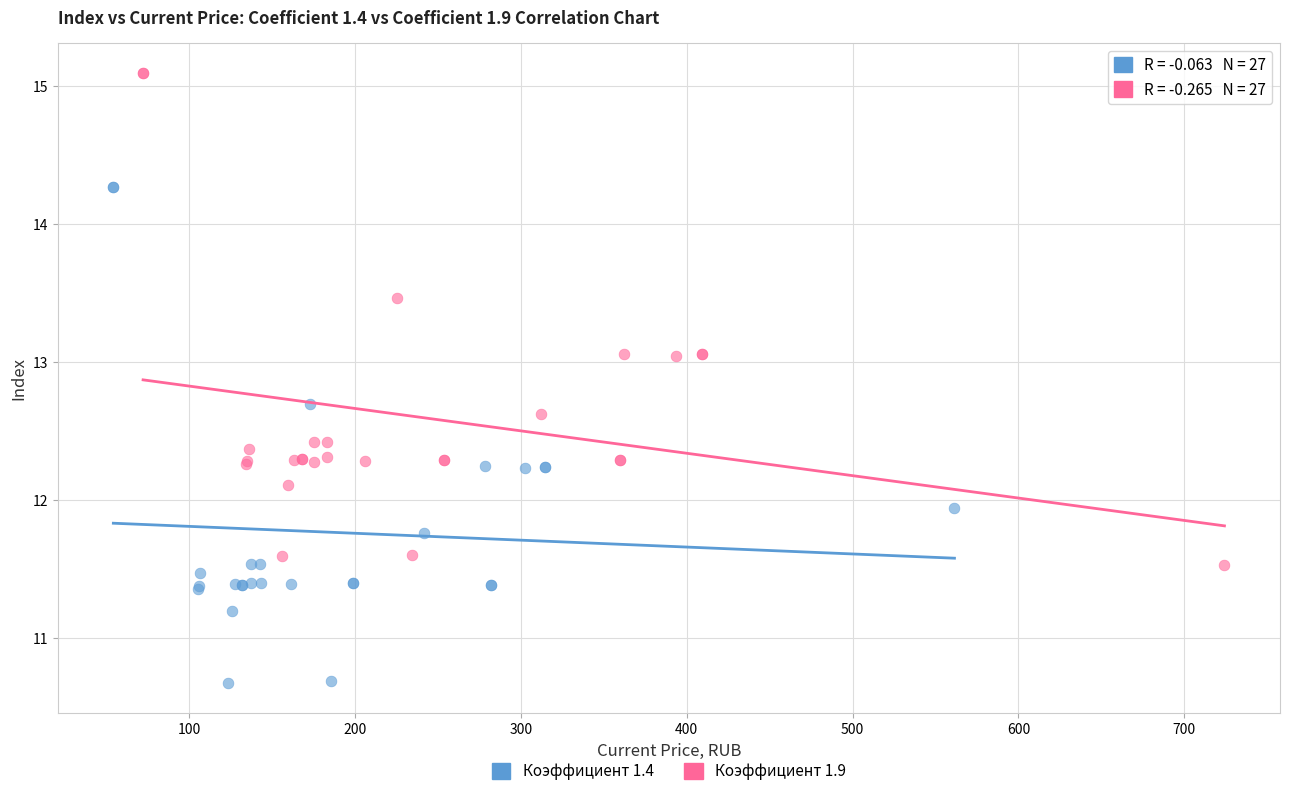

Which series contains the highest Y value?

Коэффициент 1.9